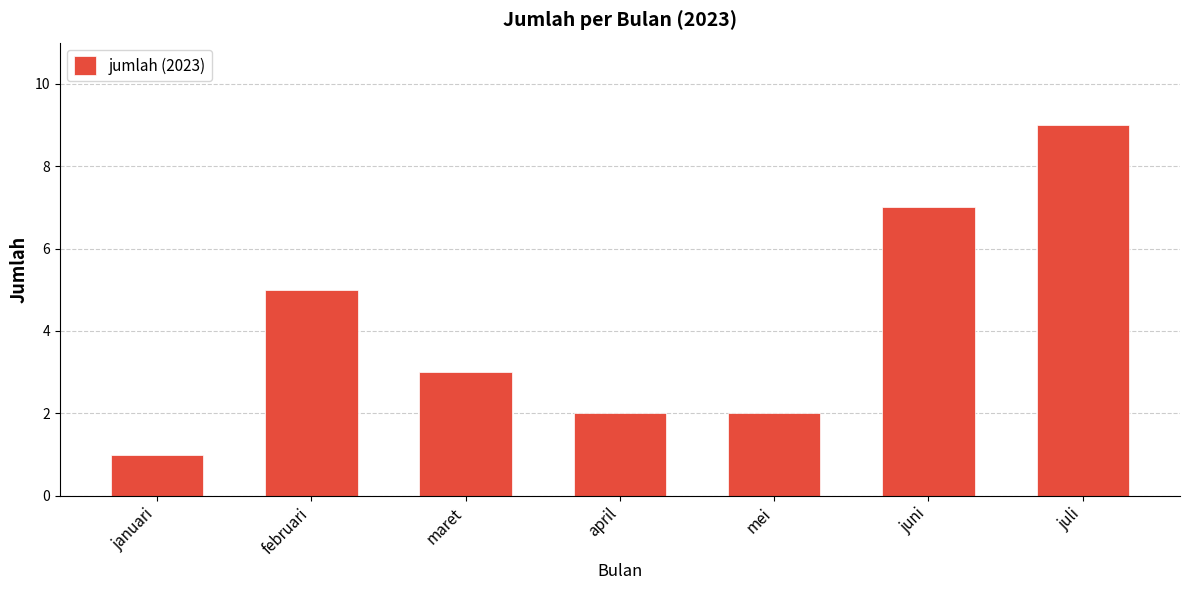

What is the approximate value at maret?

3